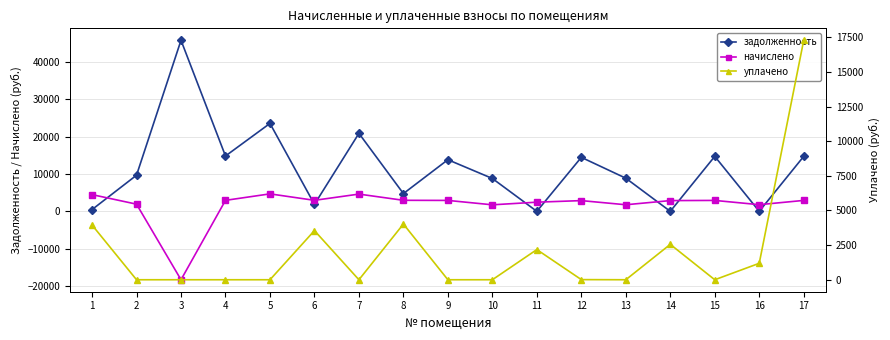

How many values in уплачено are above zero?

8